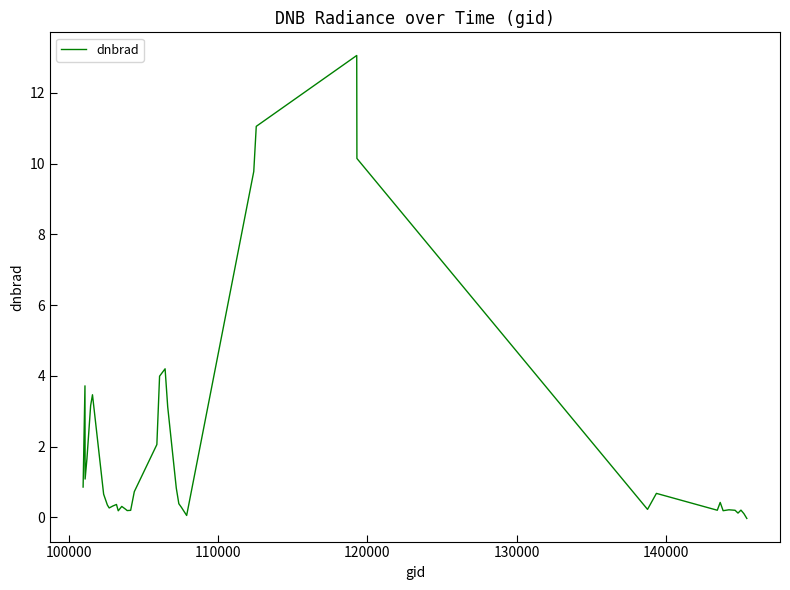

What is the maximum value shown in the chart?

13.1